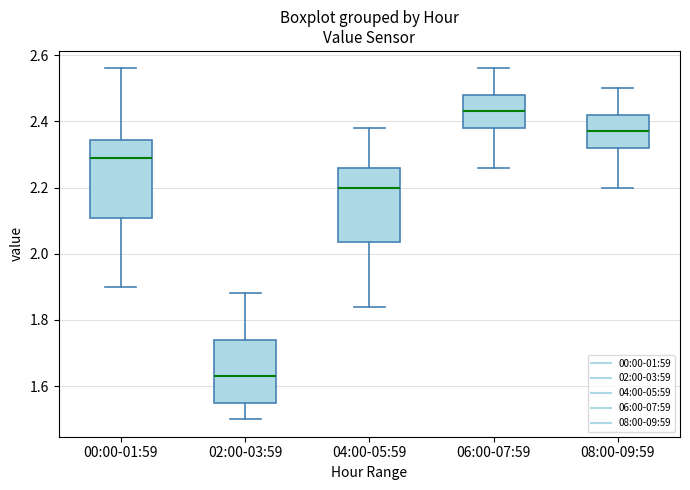

Which box's median line is the highest?

06:00-07:59